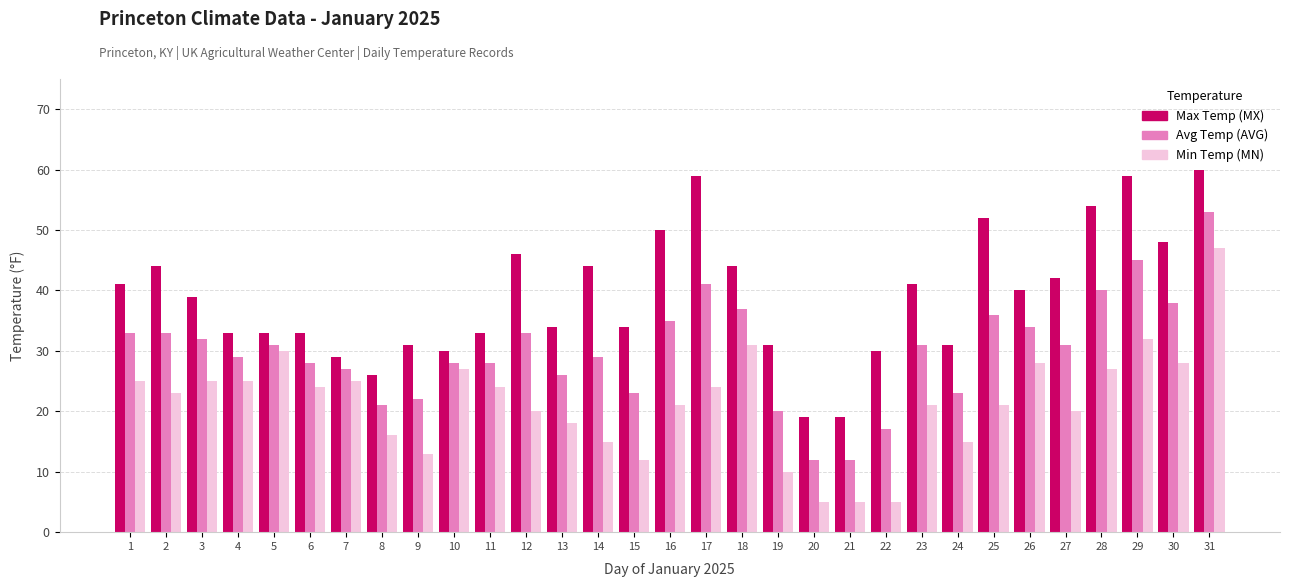

Reading left to right, extract all data points from this chart.

Max Temp (MX): 41	44	39	33	33	33	29	26	31	30	33	46	34	44	34	50	59	44	31	19	19	30	41	31	52	40	42	54	59	48	60
Avg Temp (AVG): 33	33	32	29	31	28	27	21	22	28	28	33	26	29	23	35	41	37	20	12	12	17	31	23	36	34	31	40	45	38	53
Min Temp (MN): 25	23	25	25	30	24	25	16	13	27	24	20	18	15	12	21	24	31	10	5	5	5	21	15	21	28	20	27	32	28	47